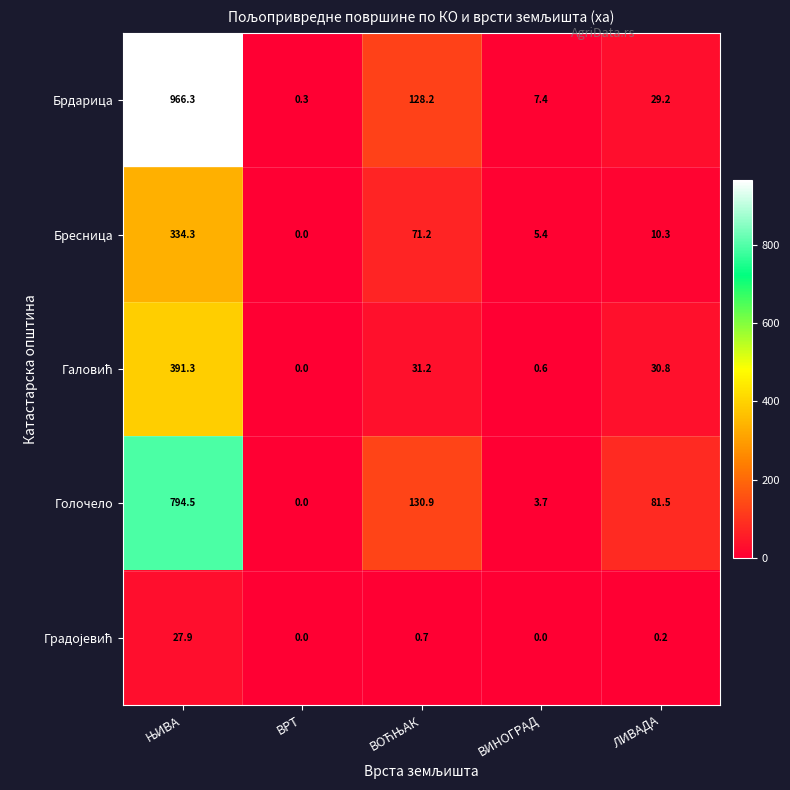

What is the difference between the highest and lowest values at ЛИВАДА?

81.3